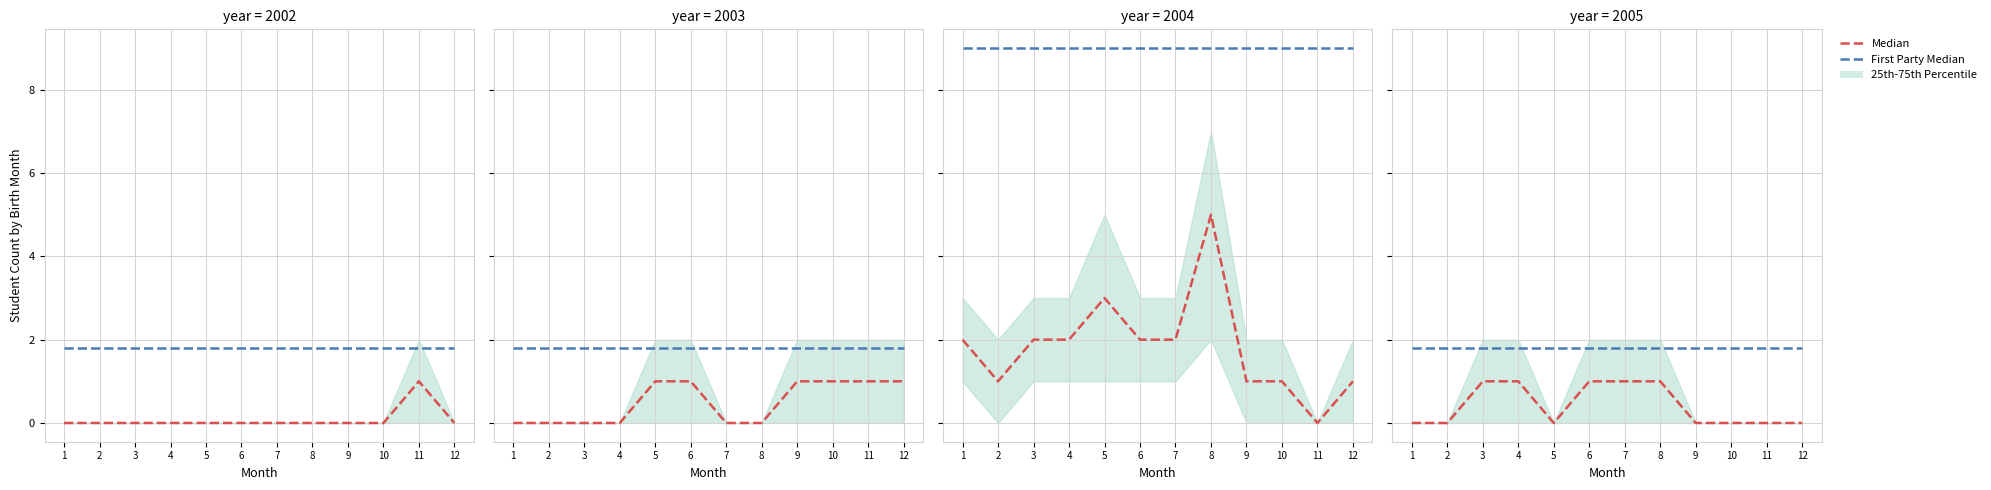

What is the difference between the maximum and second lowest values in the Median series?

1.0